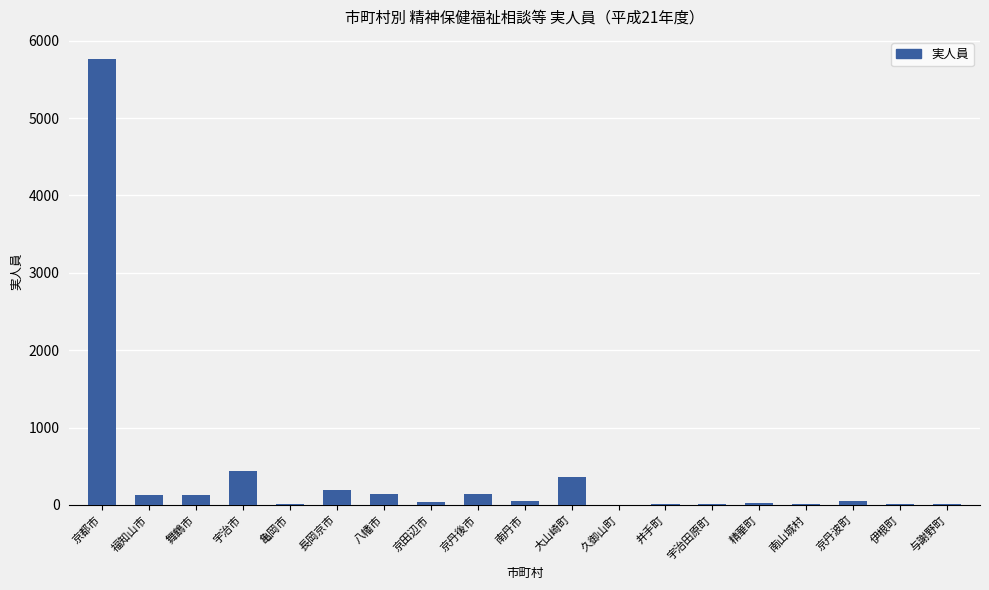

What is the average value?

396